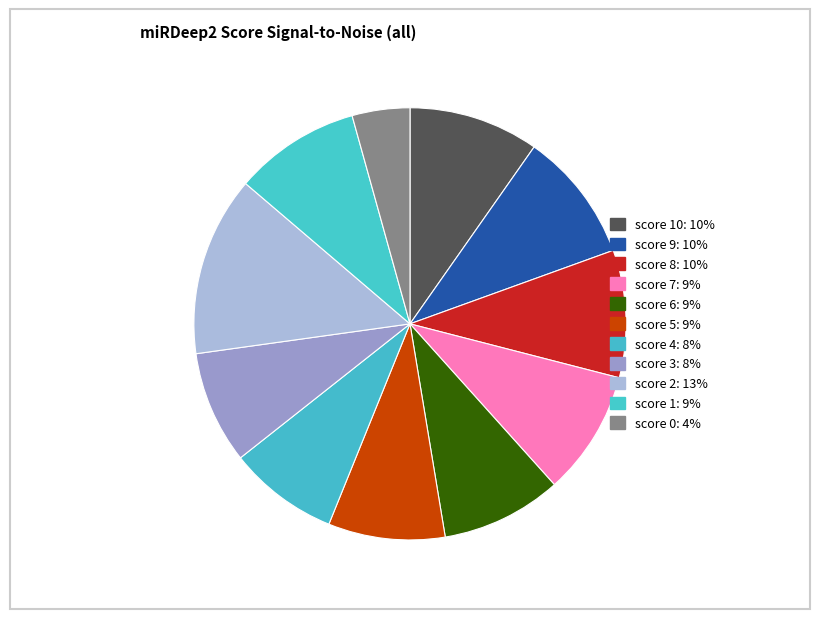

How many slices are in this pie chart?

11